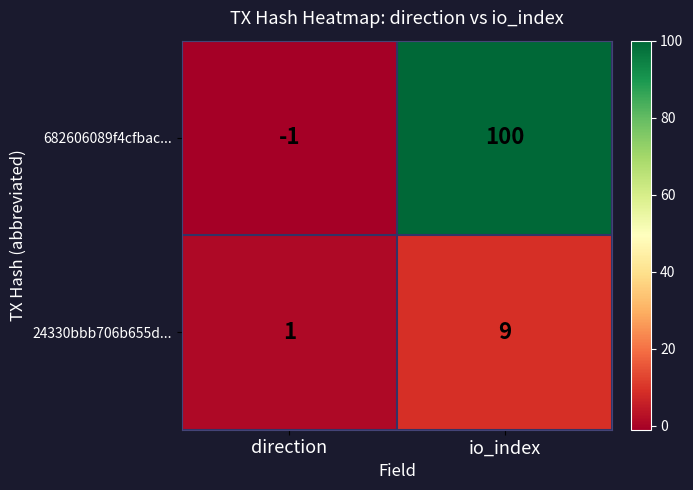

The value of 24330bbb706b655d... at direction is 1. True or false?

True